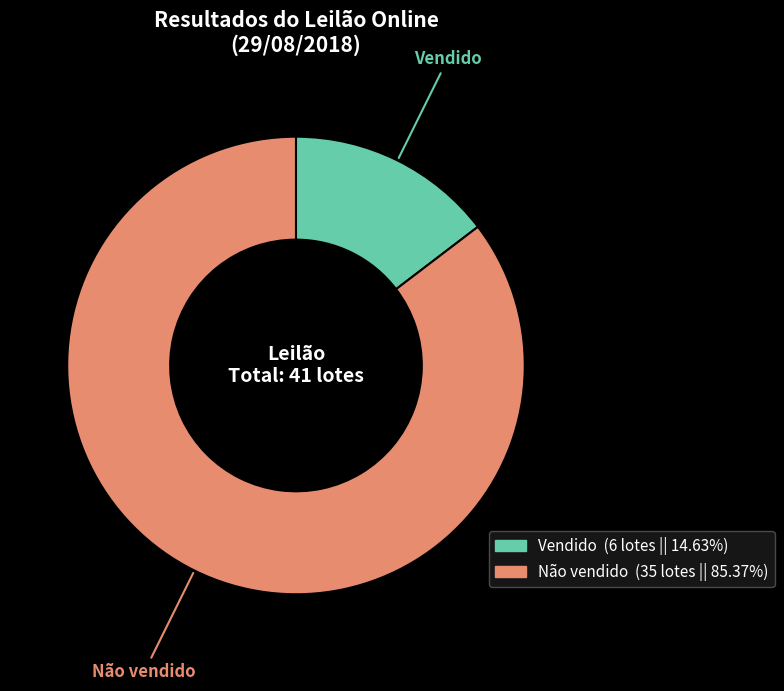

Which category accounts for the majority?

Não vendido